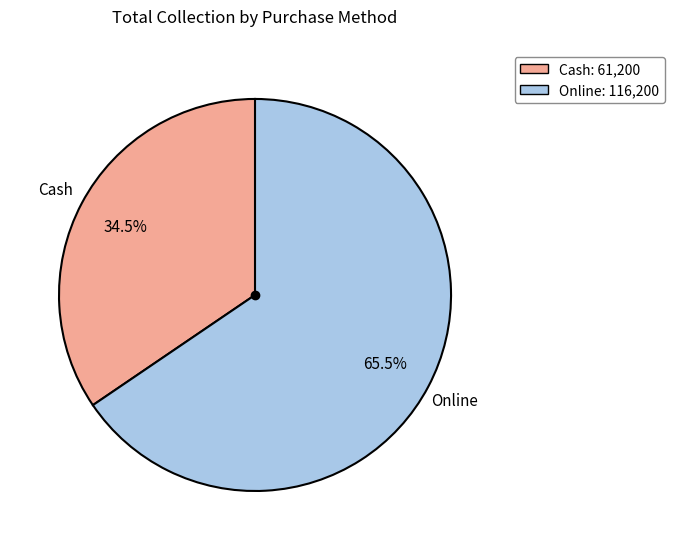

How much of the chart is everything except Online?

34.5%